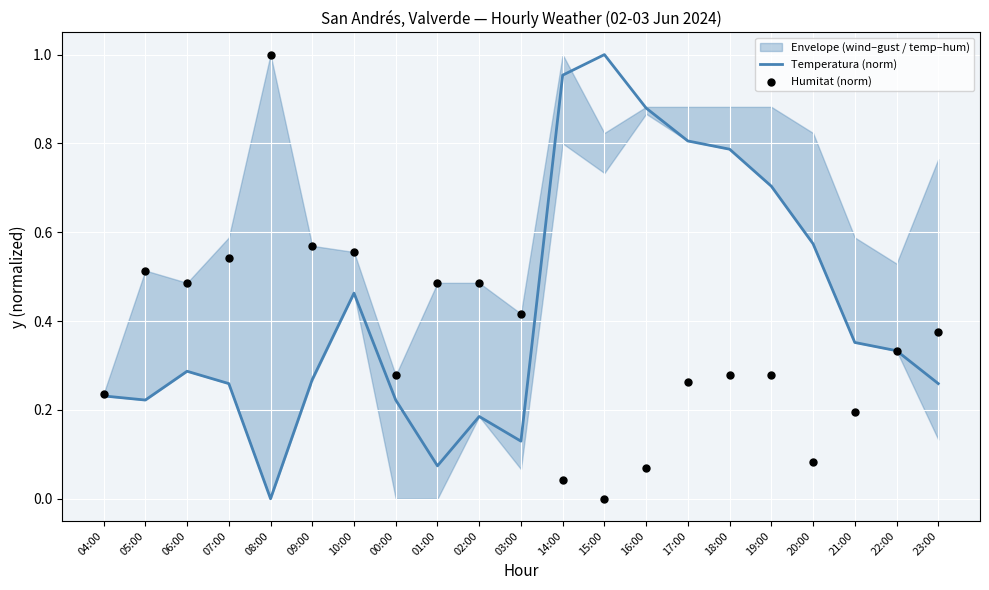

Which series has the largest total across all categories?

Temperatura (norm)